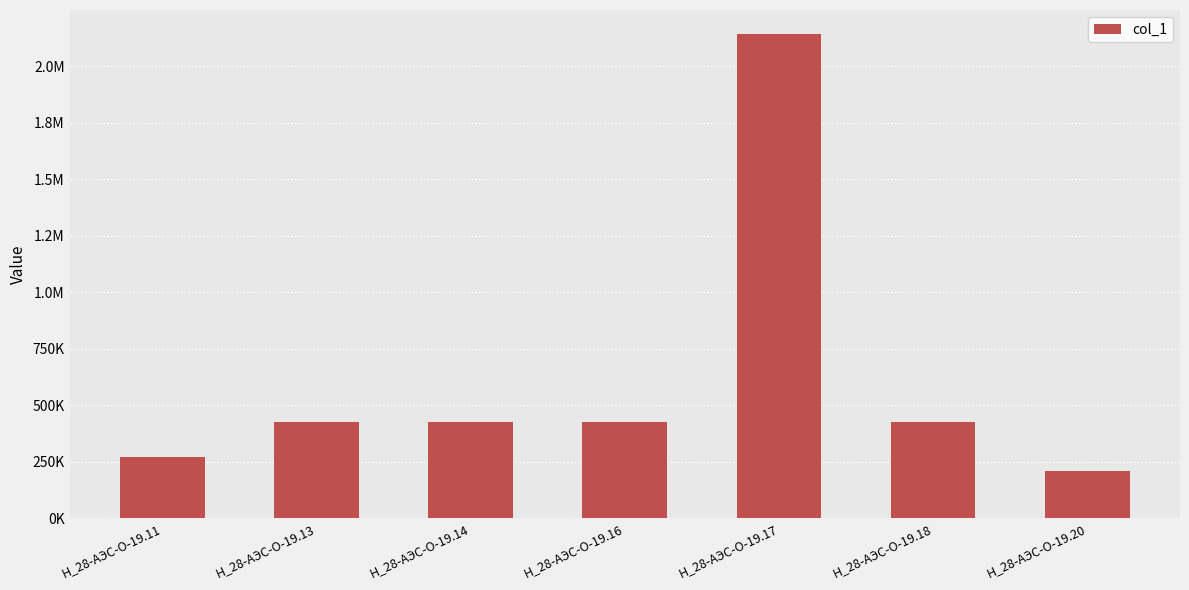

Are the bars horizontal?

No